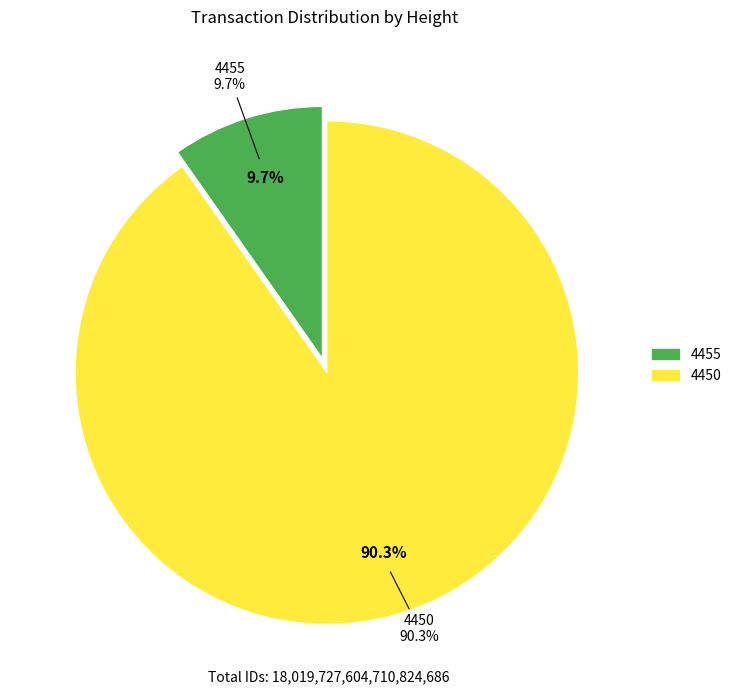

Which category has the biggest portion of the pie?

4450